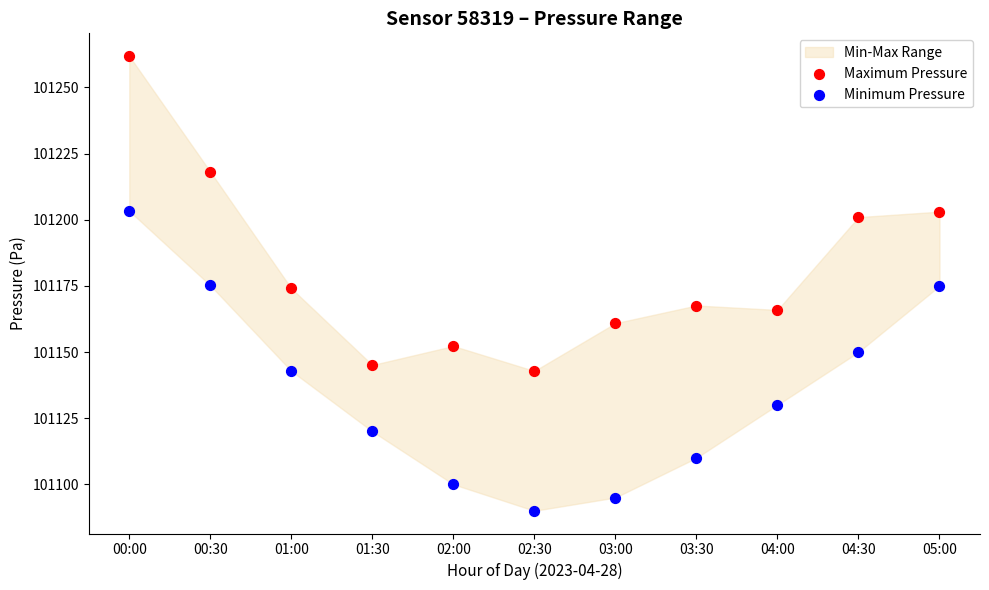

Across all data points, what is the range of Y values (max minus min)?

171.9